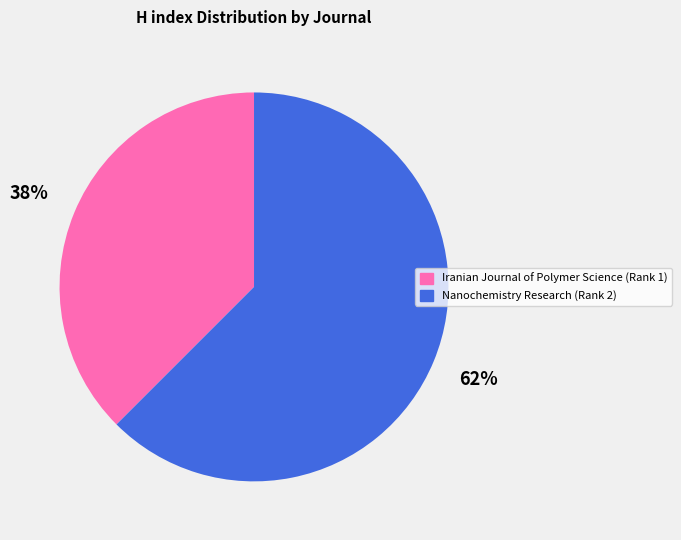

Rank the categories by value from highest to lowest.

Nanochemistry Research (Rank 2), Iranian Journal of Polymer Science (Rank 1)